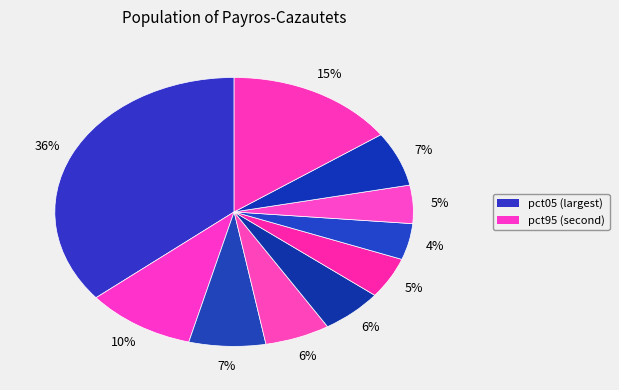

How many slices are in this pie chart?

10